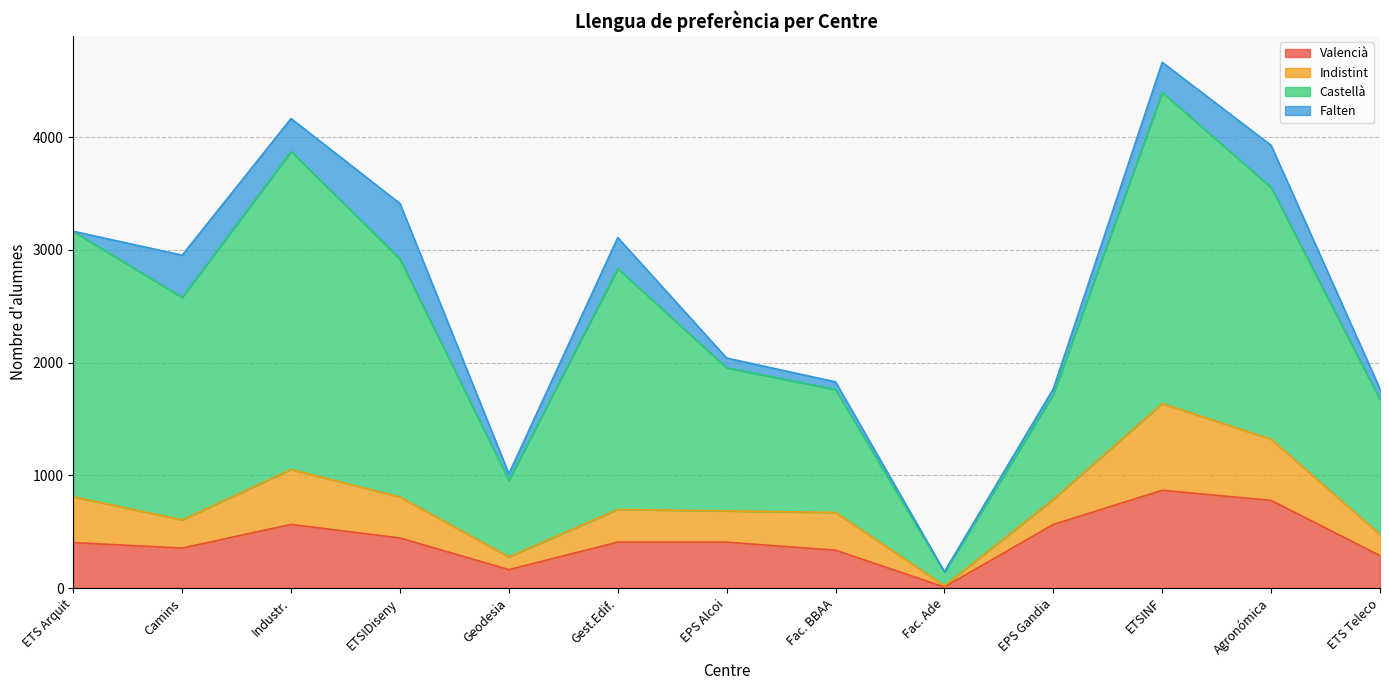

Between Fac. BBAA and ETSIDiseny, which is larger?

ETSIDiseny